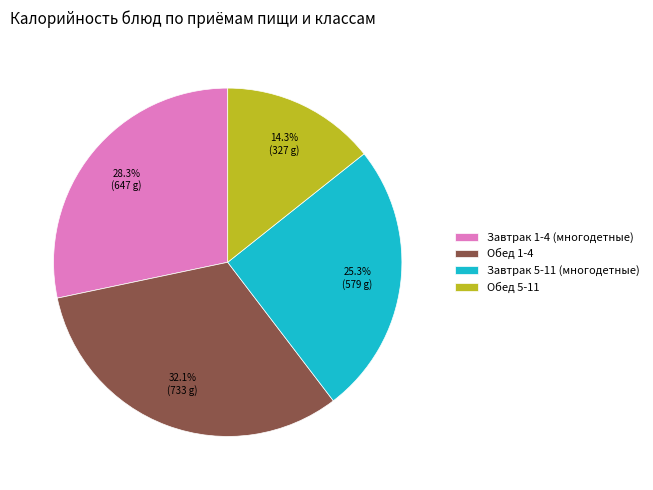

Does any single category account for the majority?

No